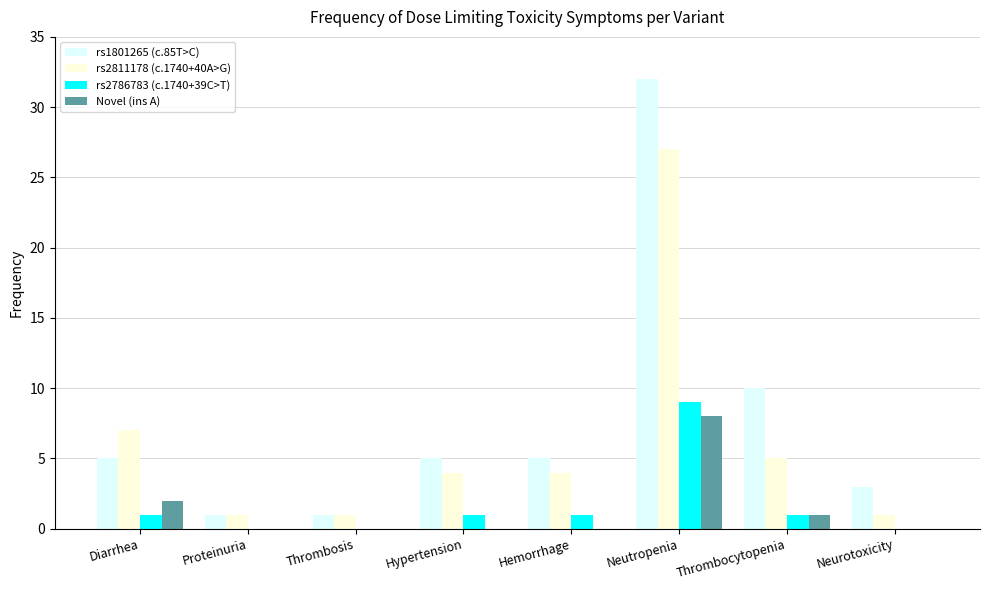

Are the bars grouped side by side (vs. stacked)?

Yes